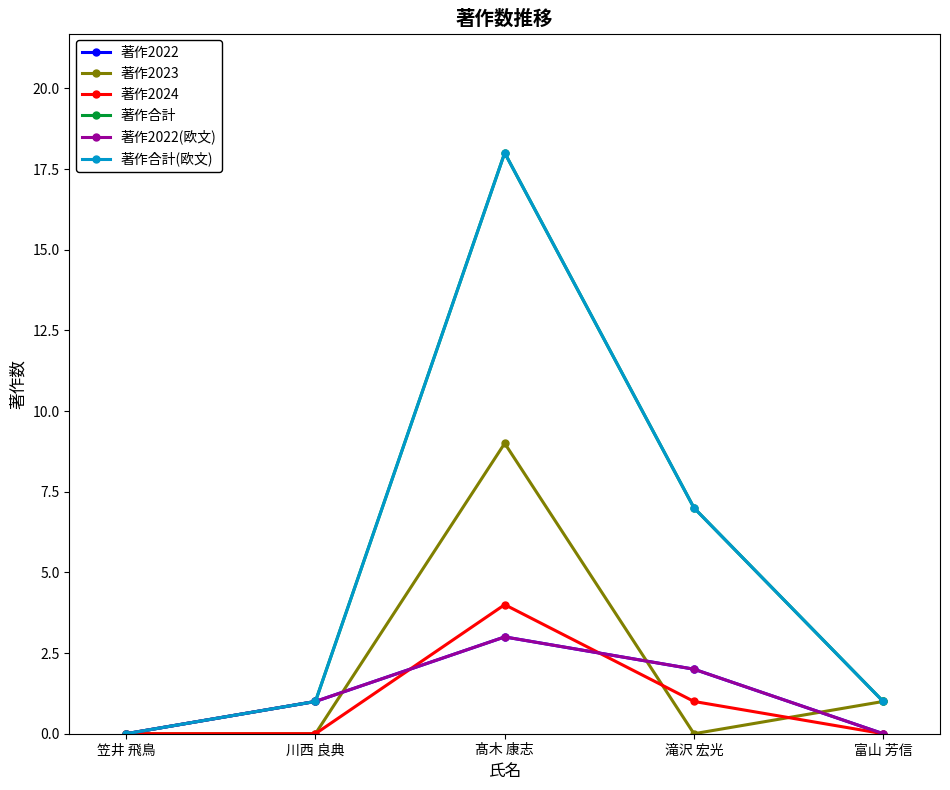

Does the chart have visible grid lines?

No